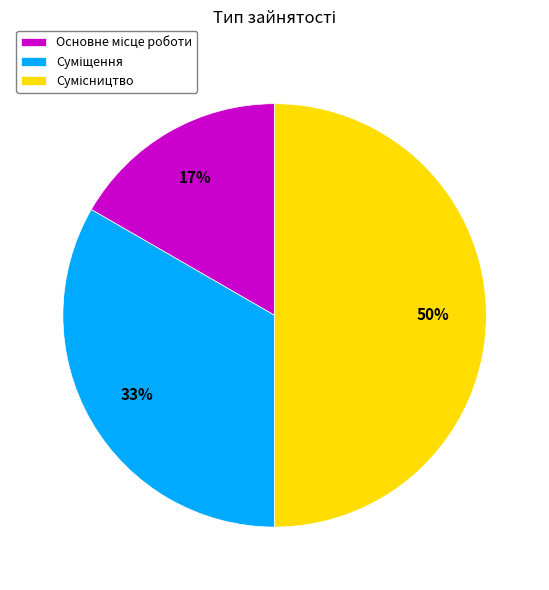

To the nearest percent, what is the difference between the largest and smallest slice percentages?

33%